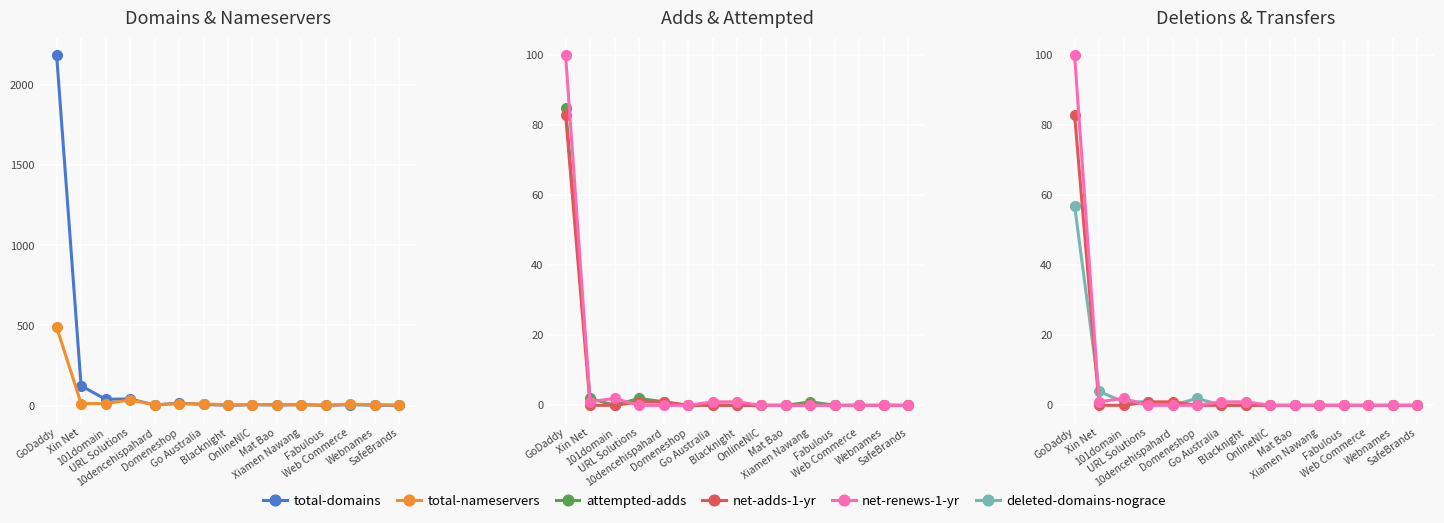

The deleted-domains-nograce series shows 1 at 101domain. True or false?

False